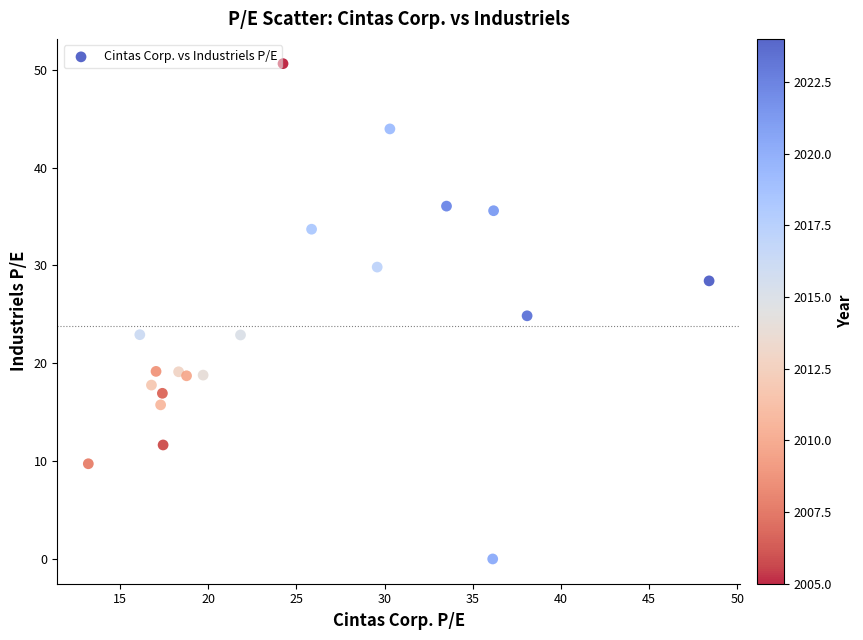

What is the range of X values (max minus min)?

35.2